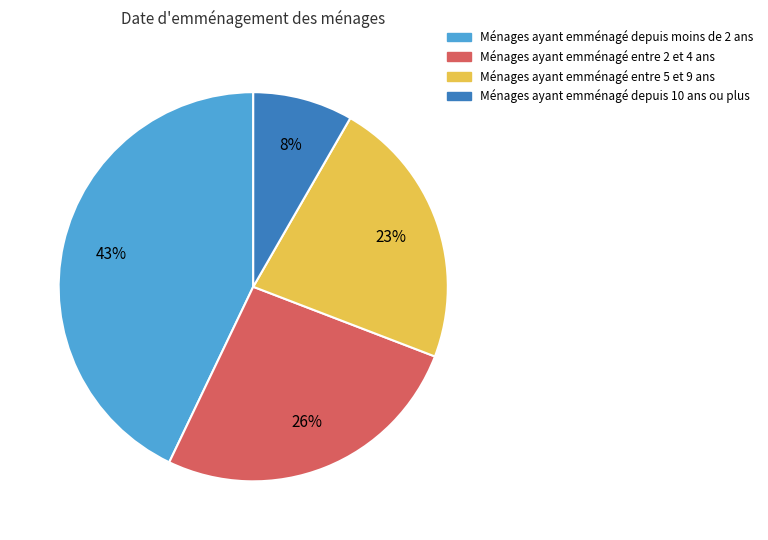

To the nearest percent, what is the difference between the largest and smallest slice percentages?

35%